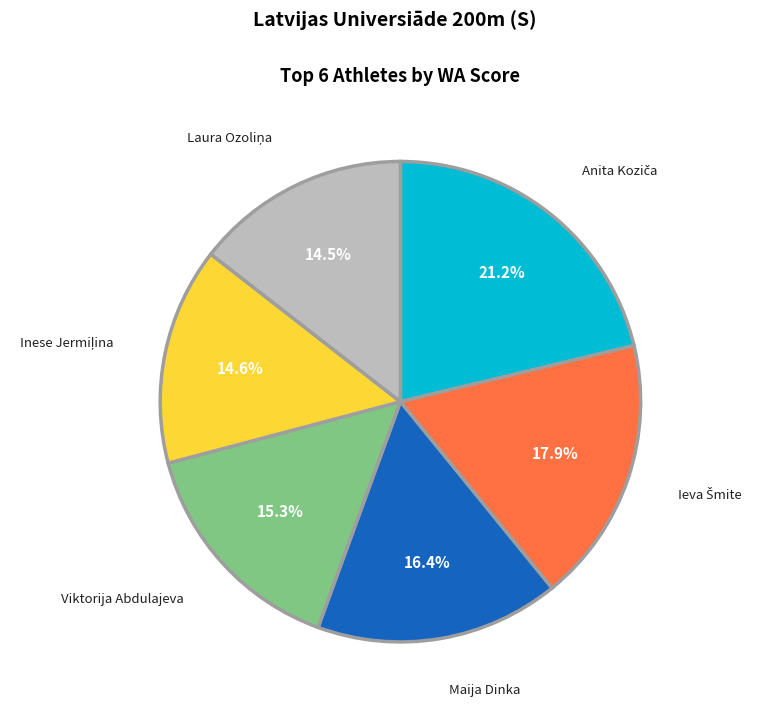

Is there any slice that represents more than half of the pie?

No